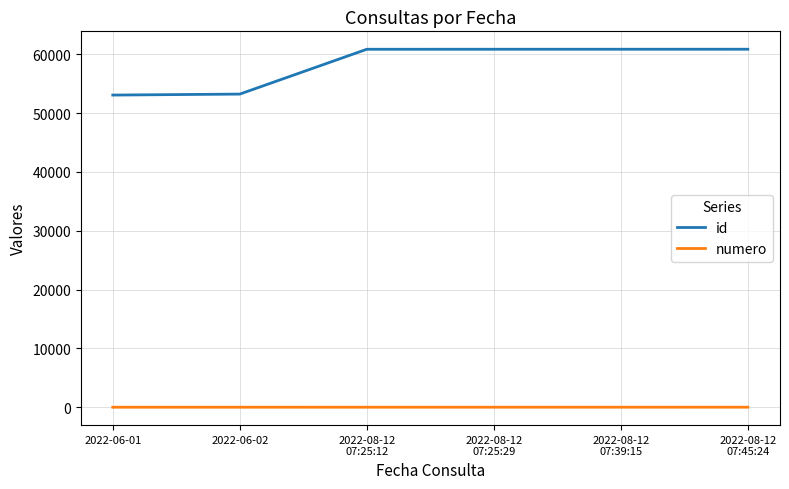

List the series in order of their overall mean, lowest first.

numero, id